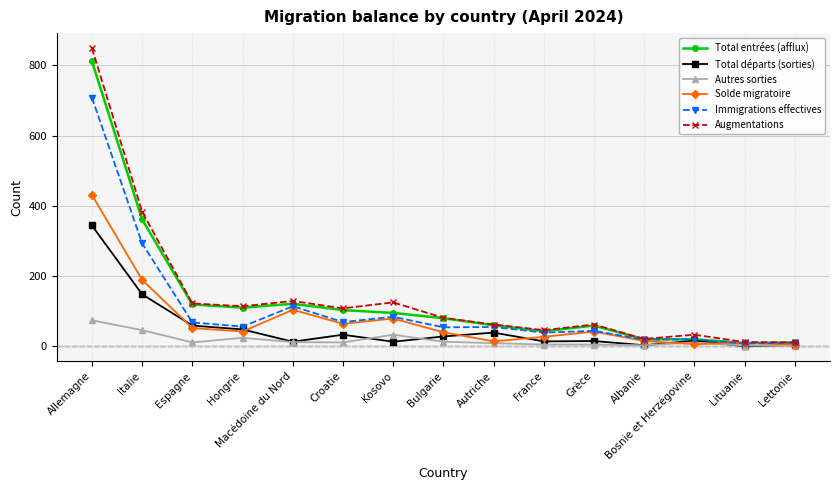

Which series has the widest spread of values?

Augmentations